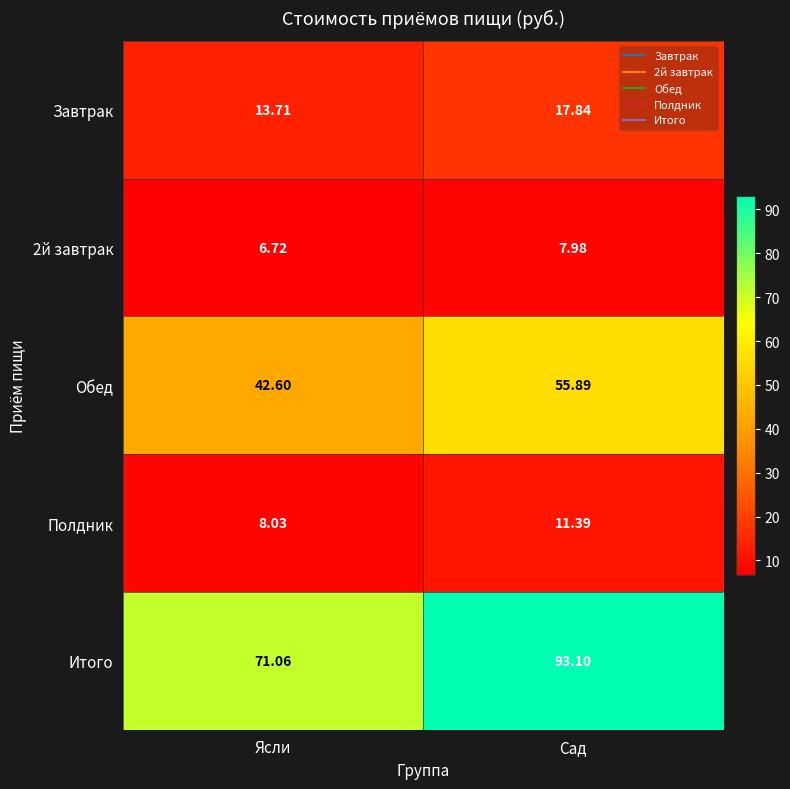

What is the spread (max minus min) of values at Сад?

85.1